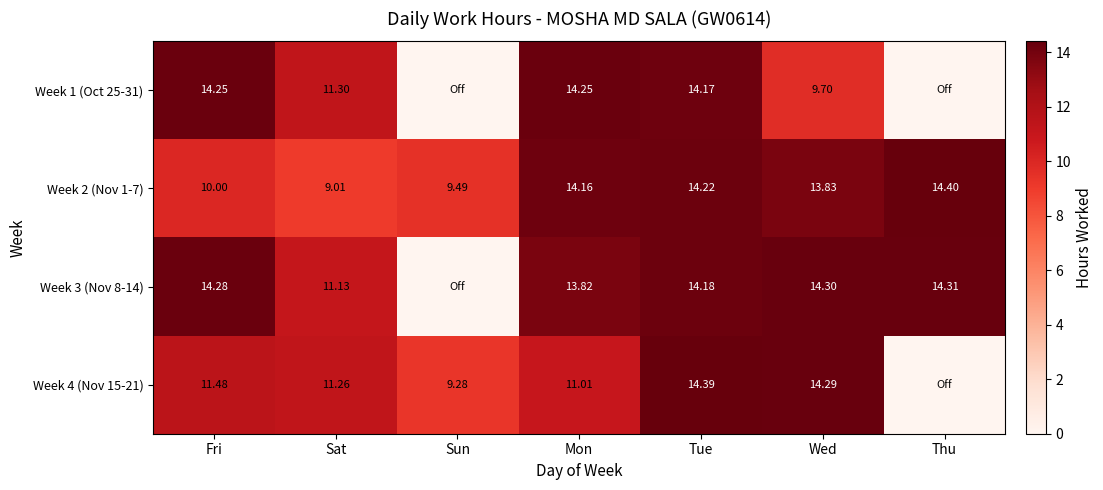

What is the spread (max minus min) of values at Thu?

14.4